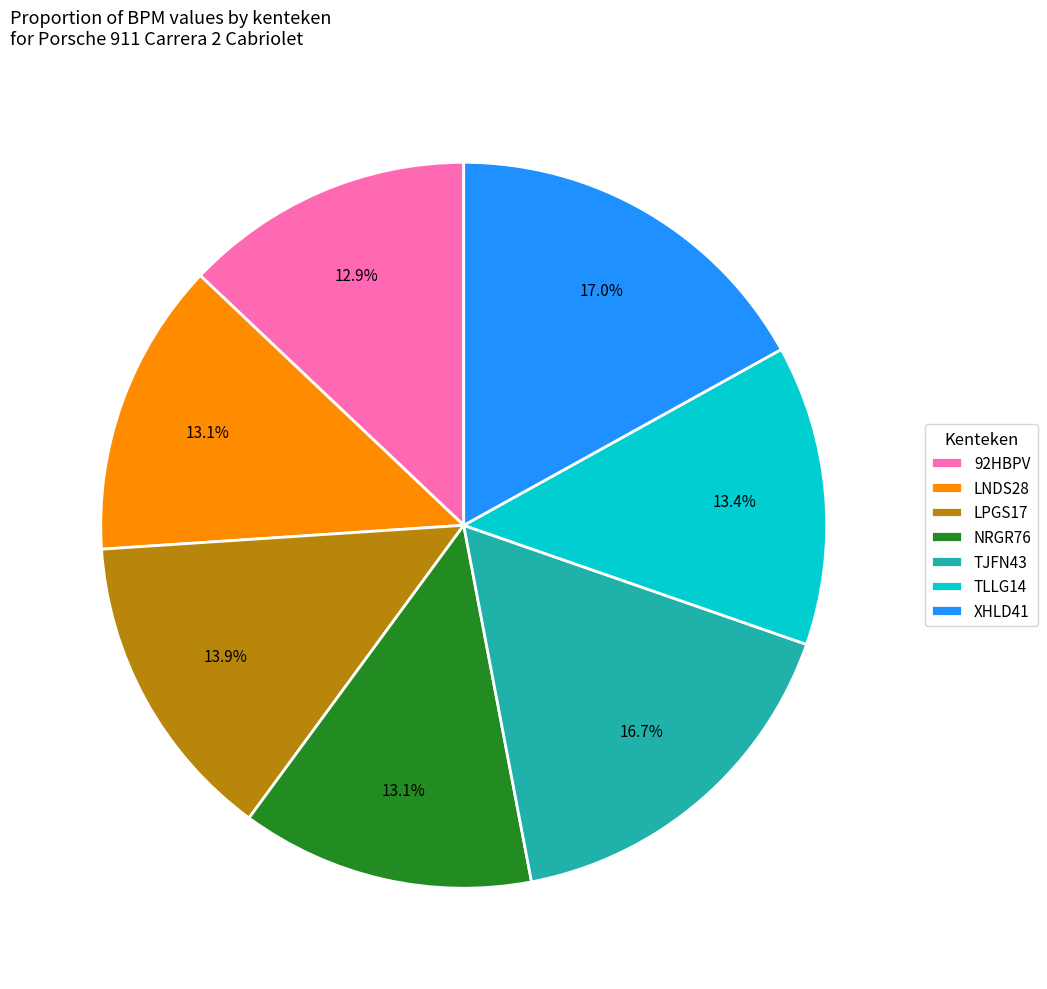

To the nearest percent, what is the difference between the largest and smallest slice percentages?

4%